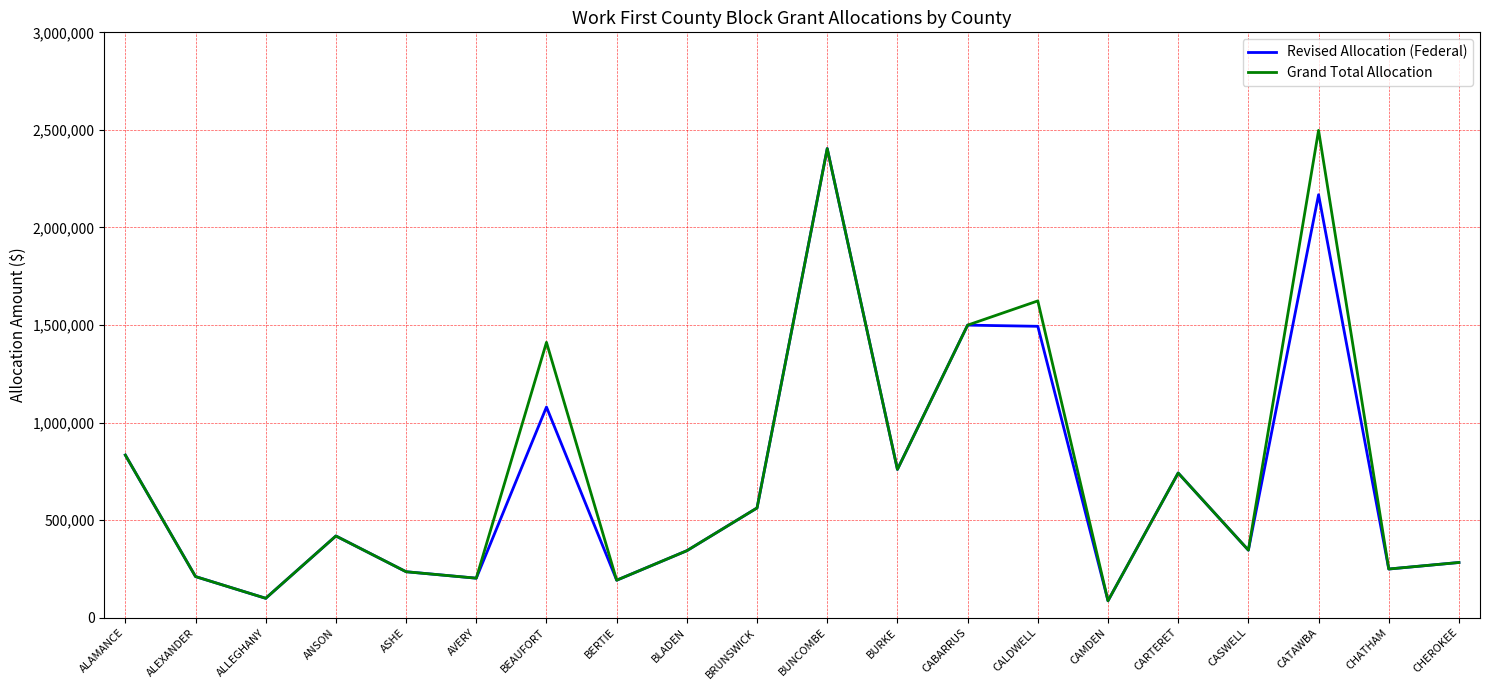

Between BEAUFORT and CALDWELL, which series saw the biggest shift?

Revised Allocation (Federal)